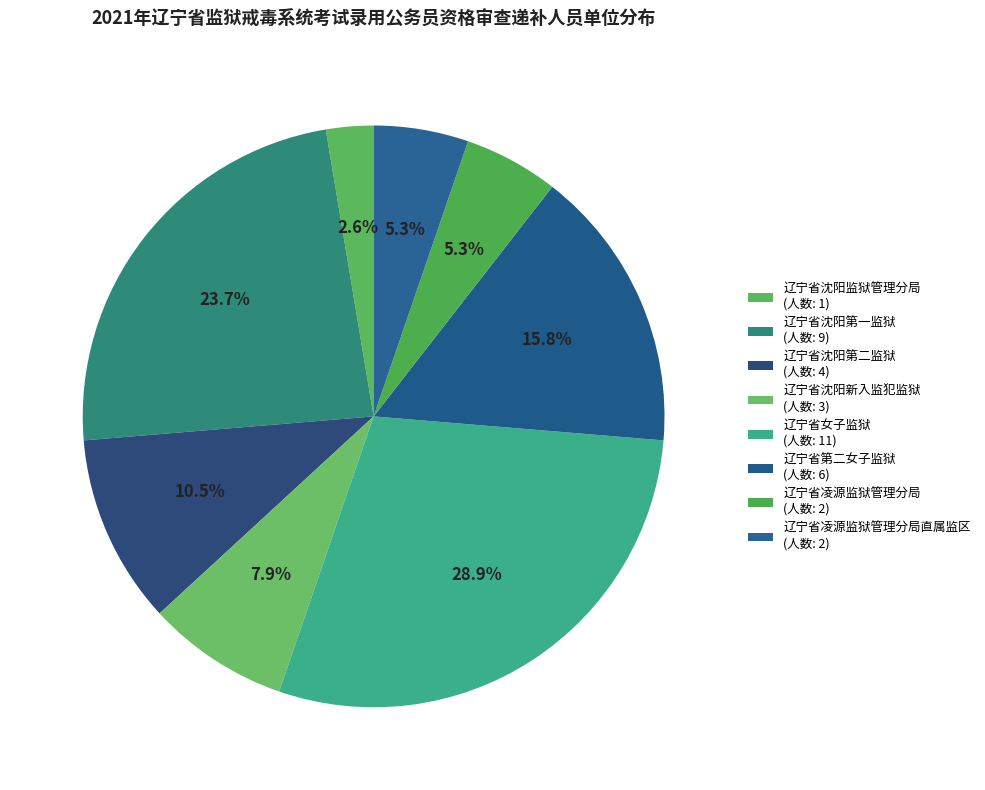

How many slices are in this pie chart?

8